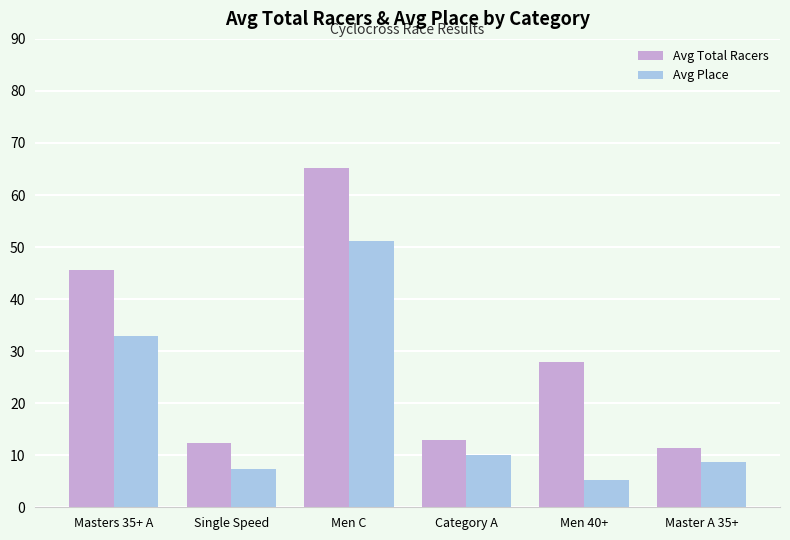

Which category has the lowest value in the Avg Total Racers series?

Master A 35+